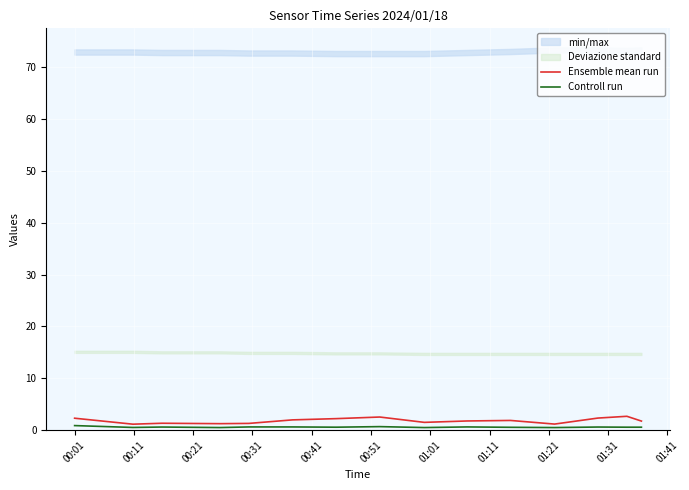

What is the difference between the maximum and minimum values in the Controll run series?

0.4